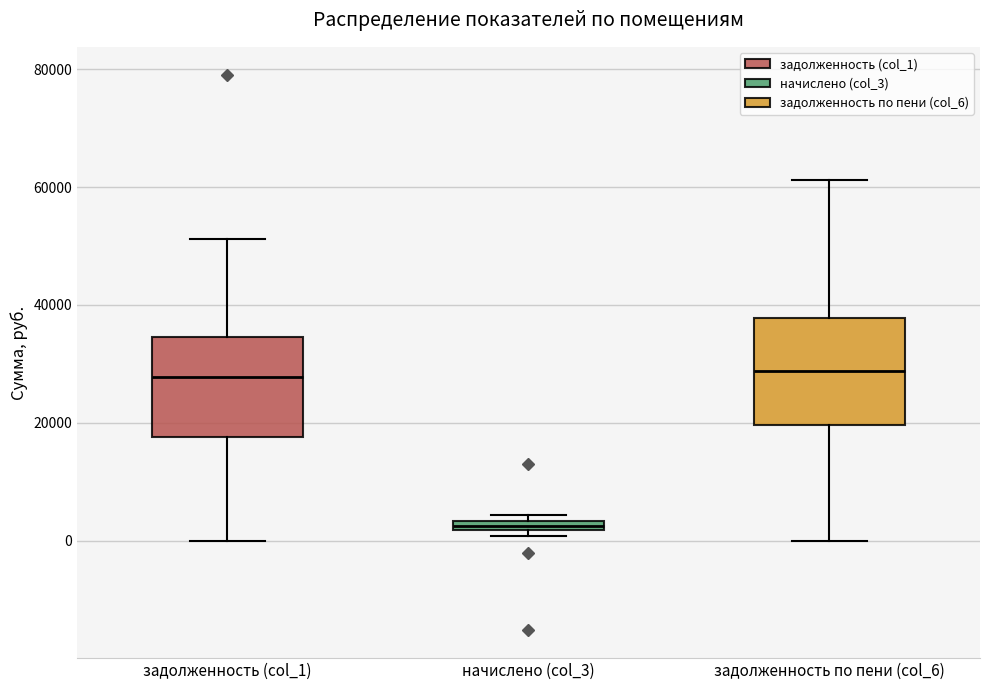

Where is the lower edge of the box for начислено (col_3) on the y-axis? The values are not printed on the chart, so give them approximately, as read against the axis.

2000